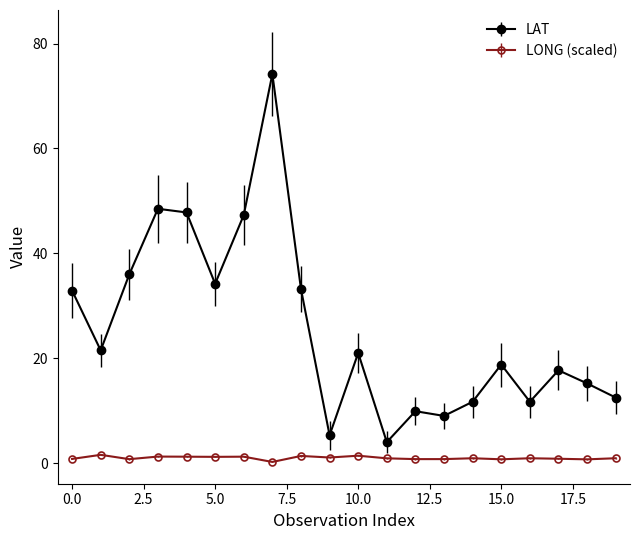

Which series has the largest total across all categories?

LAT